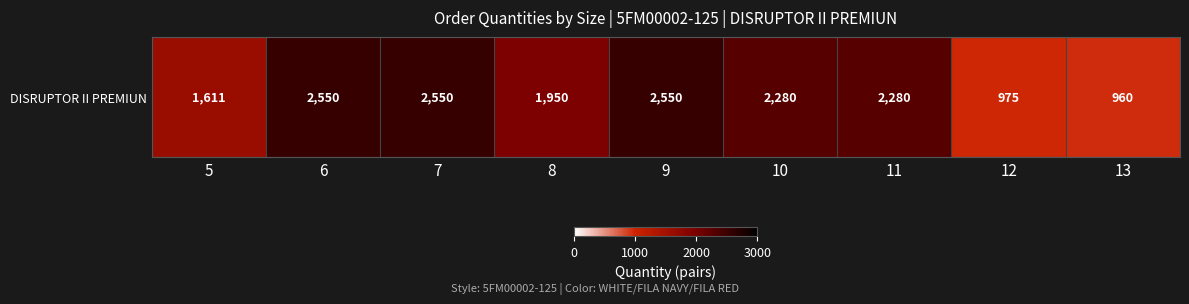

How many categories are shown in the chart?

9